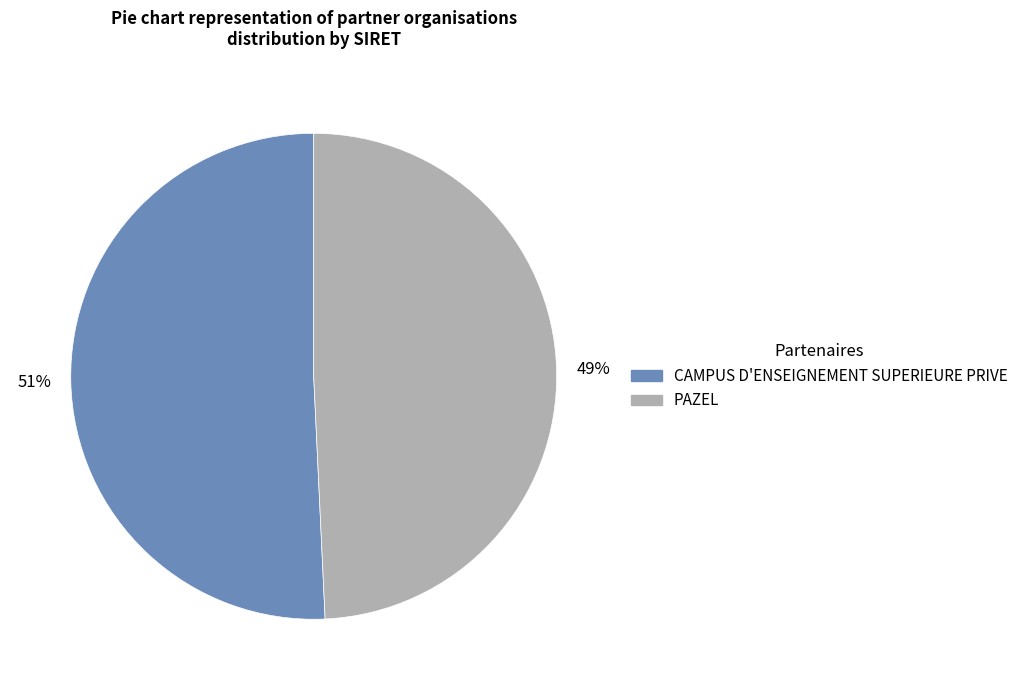

Which category has the smallest portion of the pie?

PAZEL